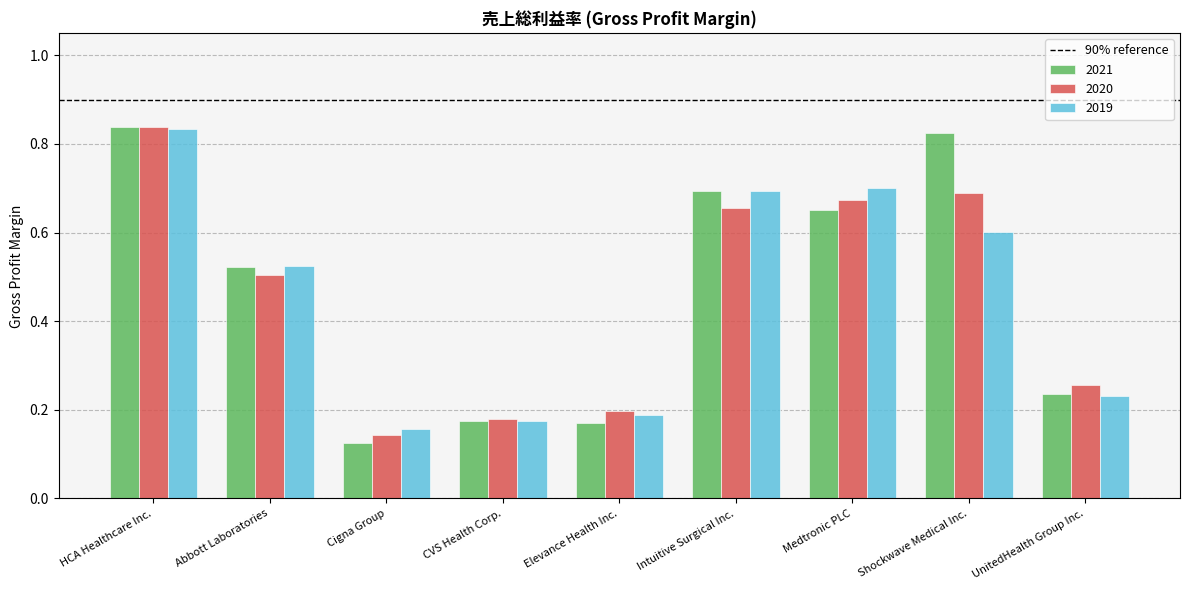

At Cigna Group, list the series in order from smallest to largest.

2021, 2020, 2019